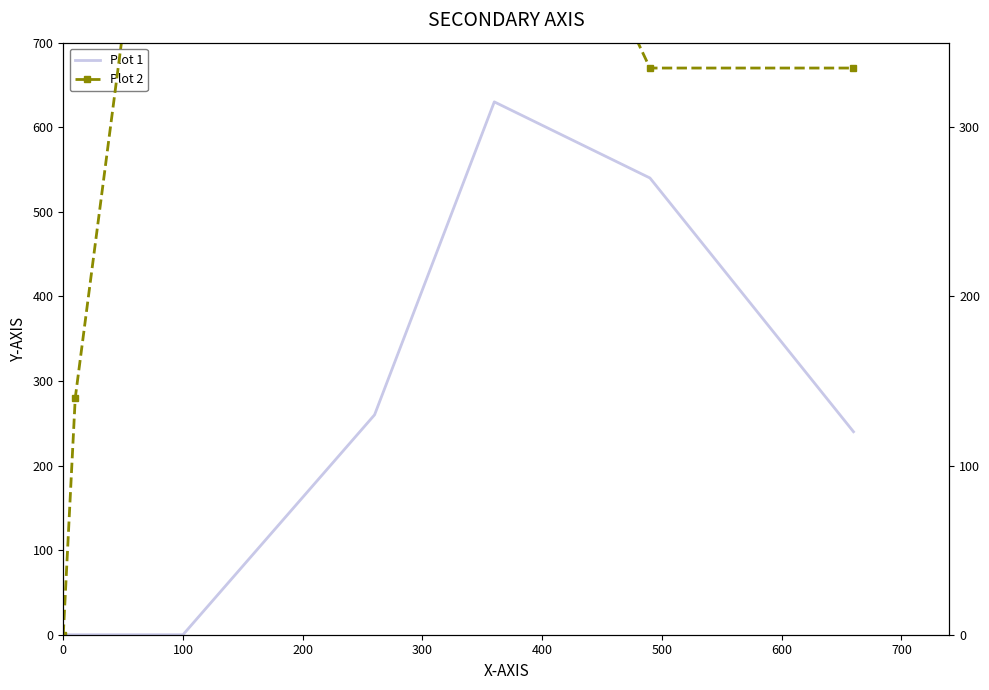

At how many categories does at least one series exceed 280?

5